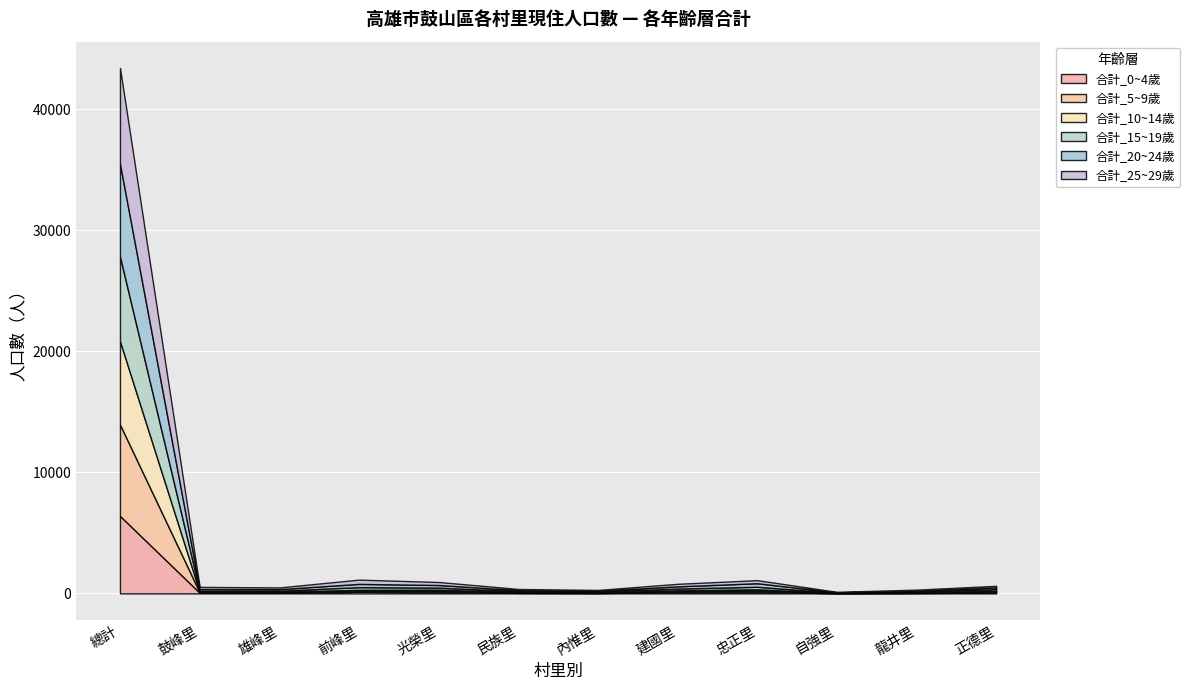

In 合計_5~9歲, how many points are higher than both neighbors (excluding endpoints)?

2